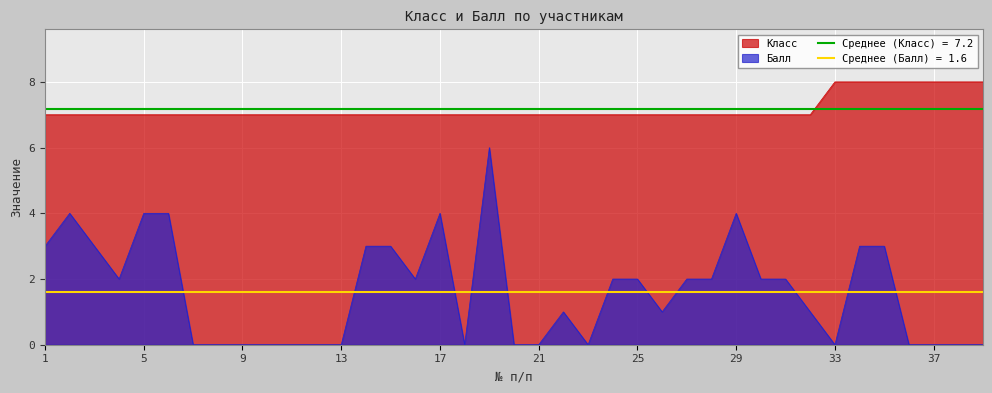

Count the Класс values in the range 7 to 8.

39